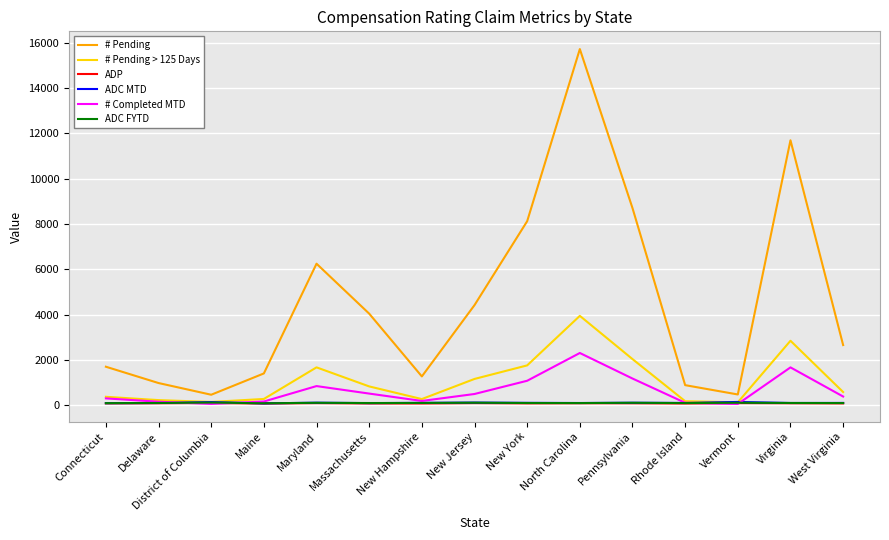

What is the sum of the ADC FYTD values at New Hampshire and Maryland?

217.7